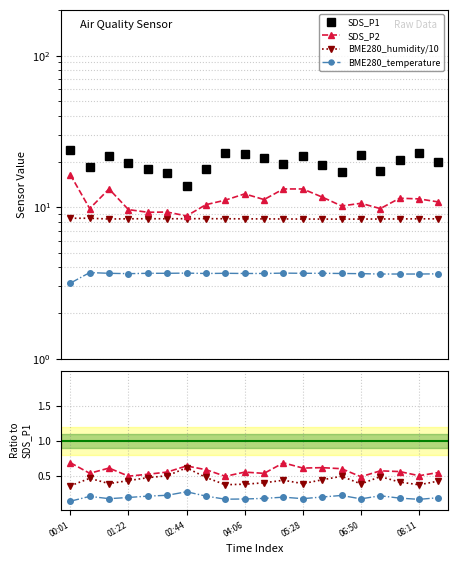

What is the smallest value displayed?

0.1